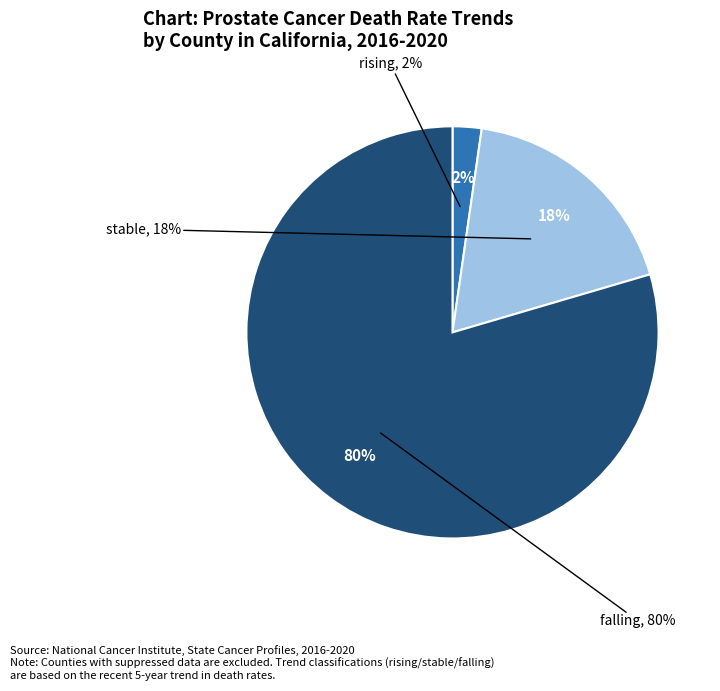

To the nearest percent, what is the combined percentage of falling and stable?

98%